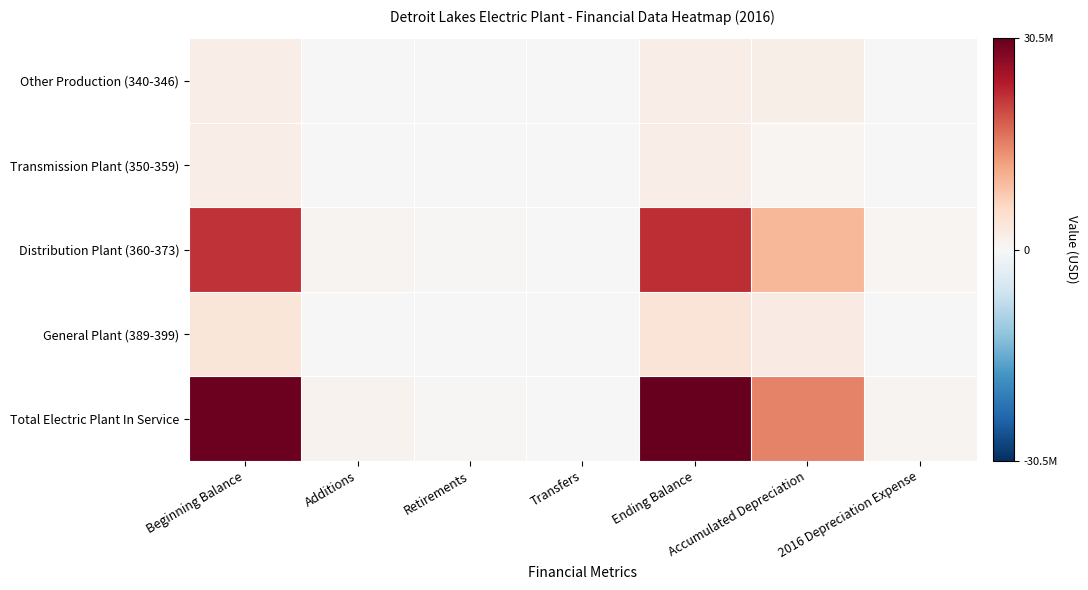

What is the spread (max minus min) of values at Ending Balance?

28451177.4